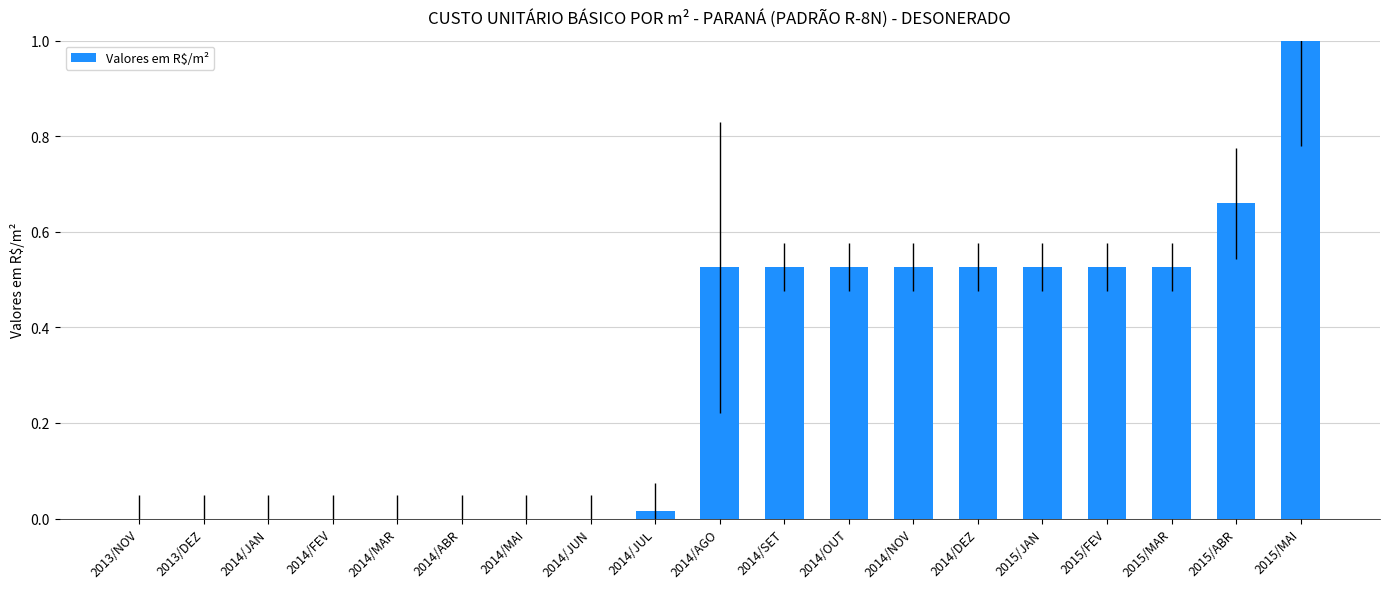

Which label corresponds to the largest value in the chart?

2015/MAI